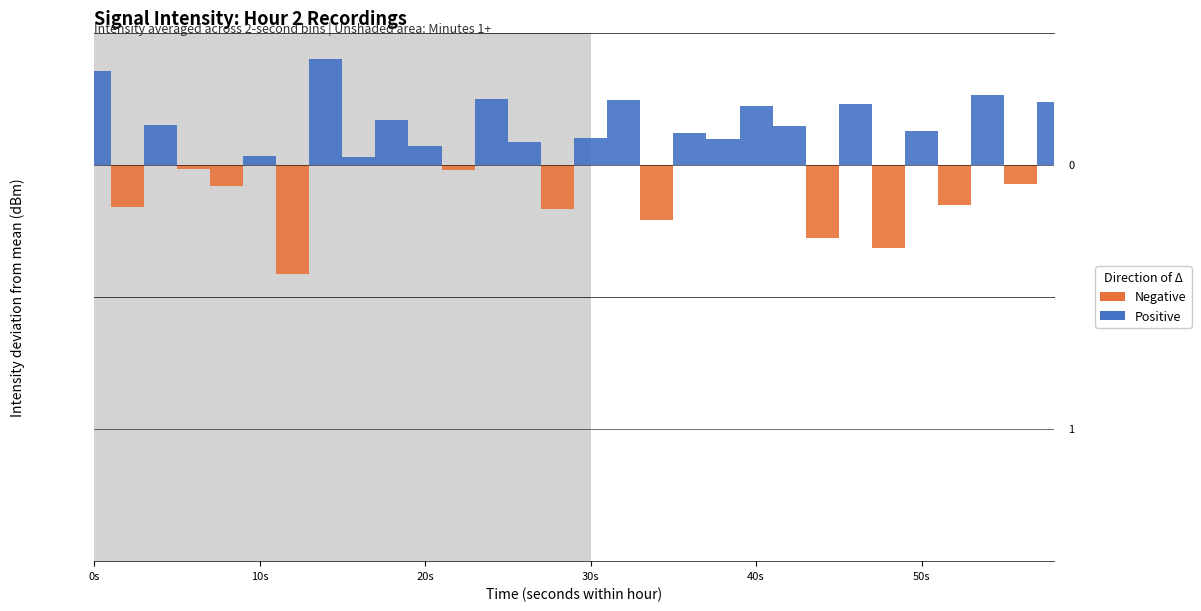

Does the chart have visible grid lines?

No